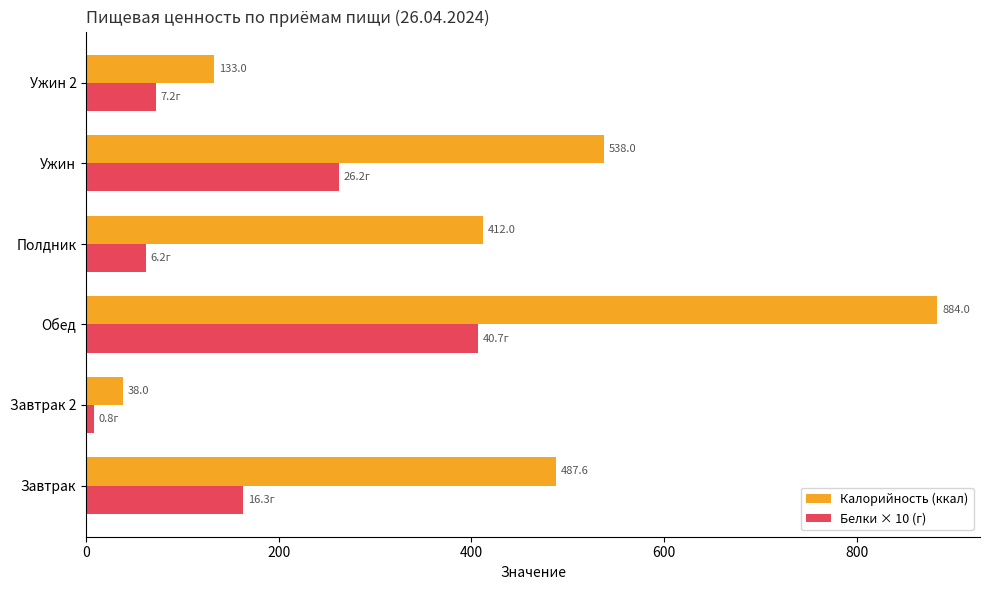

Which series has the largest range (max minus min)?

Калорийность (ккал)